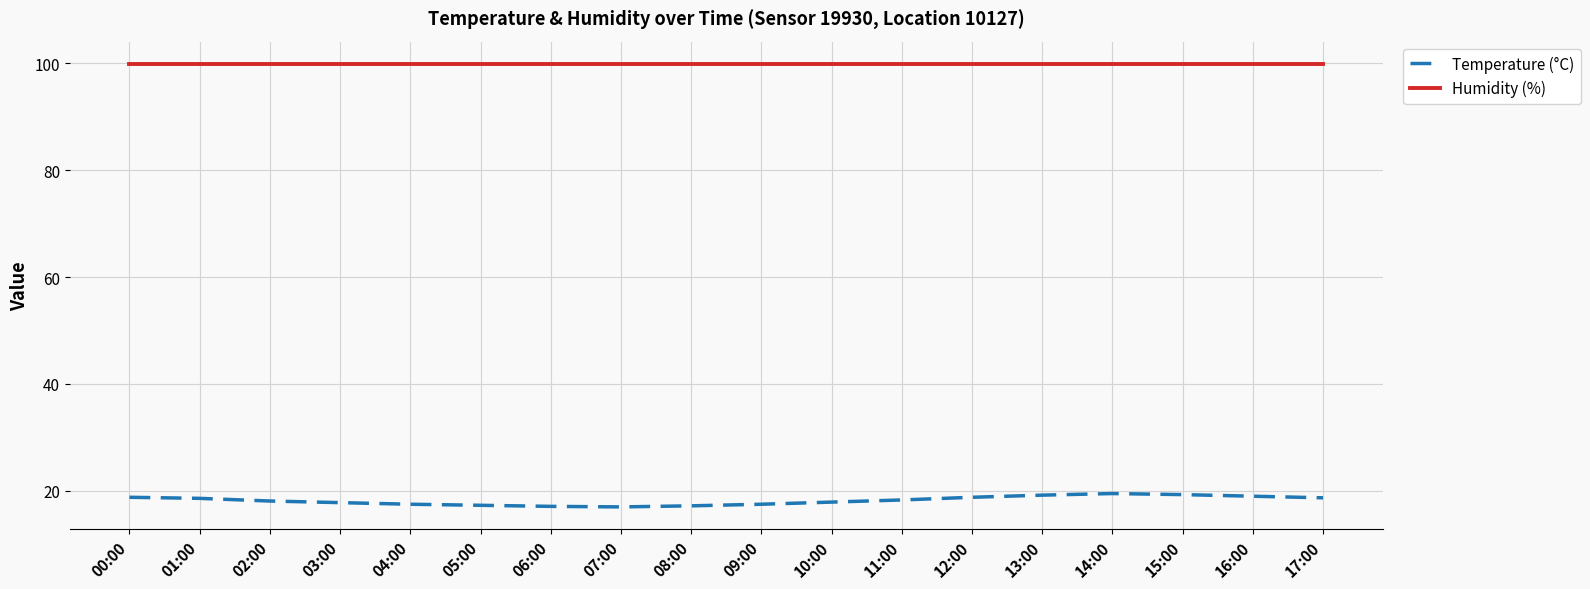

What is the greatest value displayed?

99.9